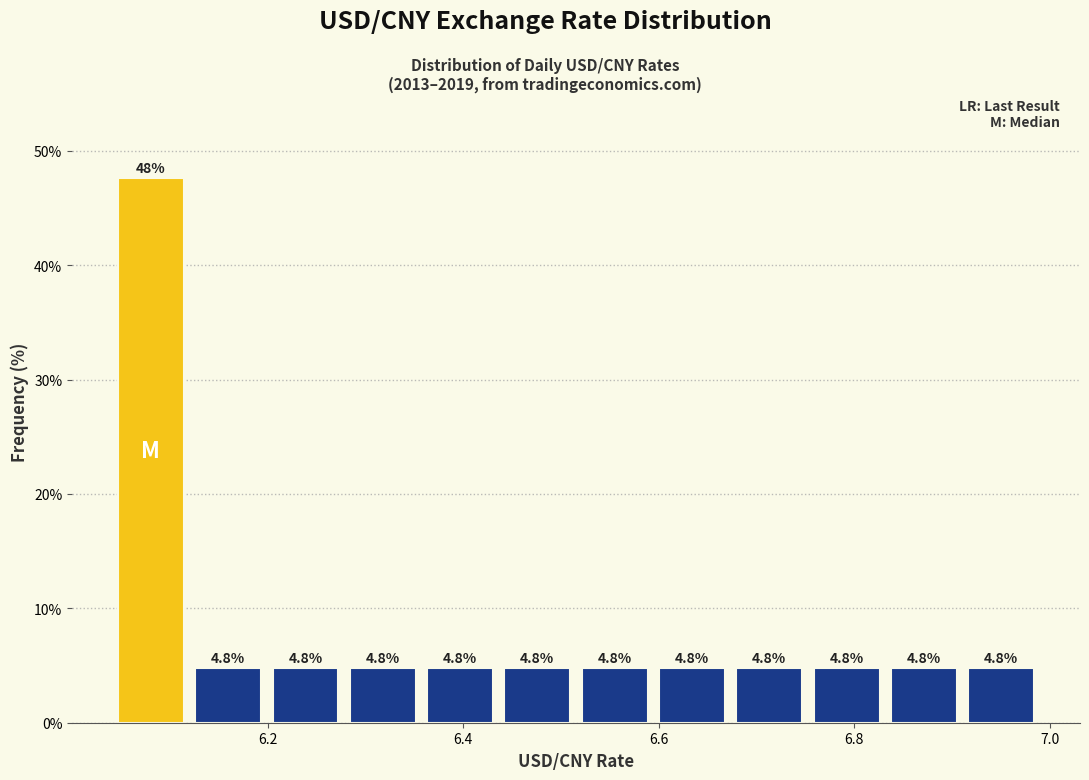

Around what value on the x-axis is the tallest bar? Give the approximate position of its centre, as read against the axis.

6.08